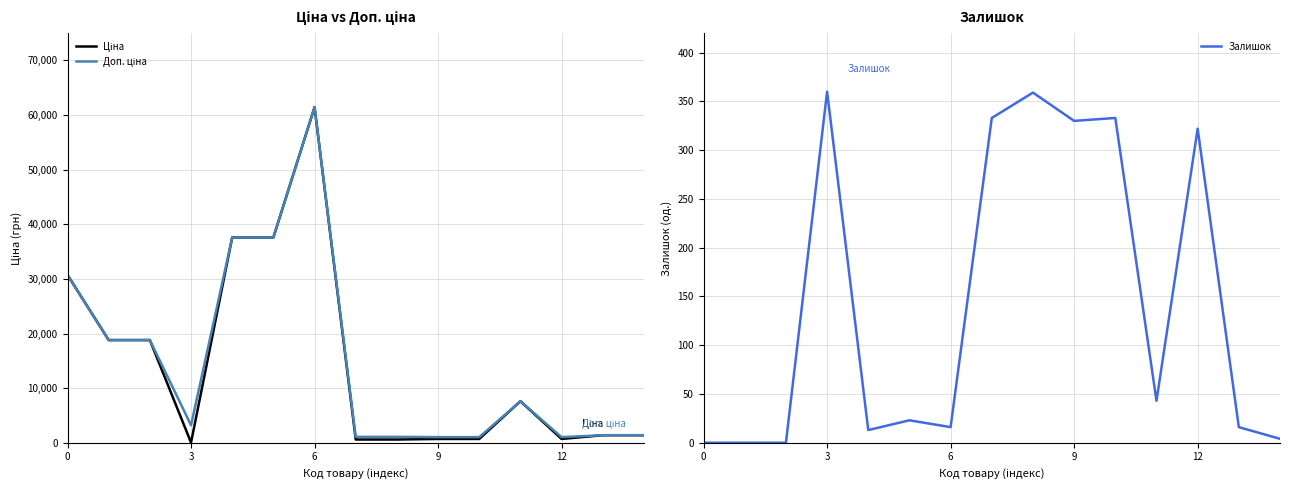

What is the sum of all Залишок values?

2152